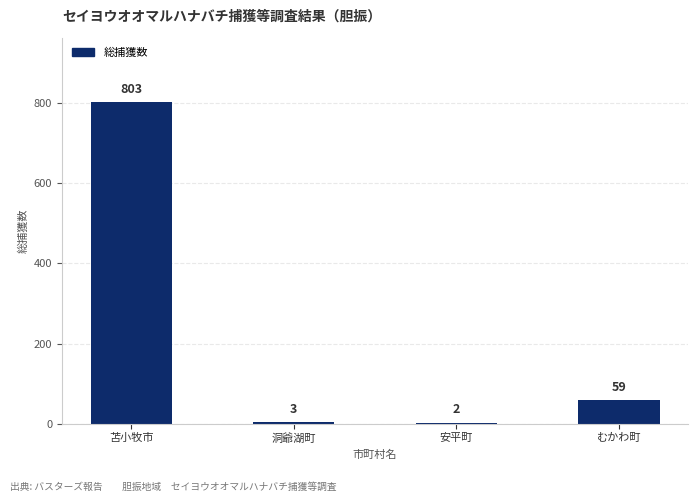

Where does the data first go above 59?

苫小牧市